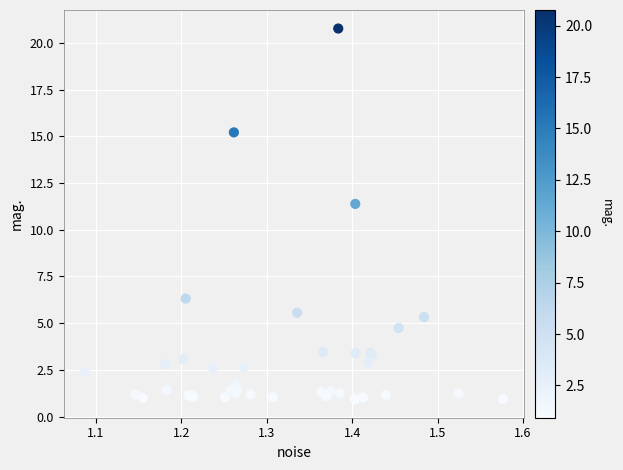

What Y value in the scatter plot is closest to 10?

11.4